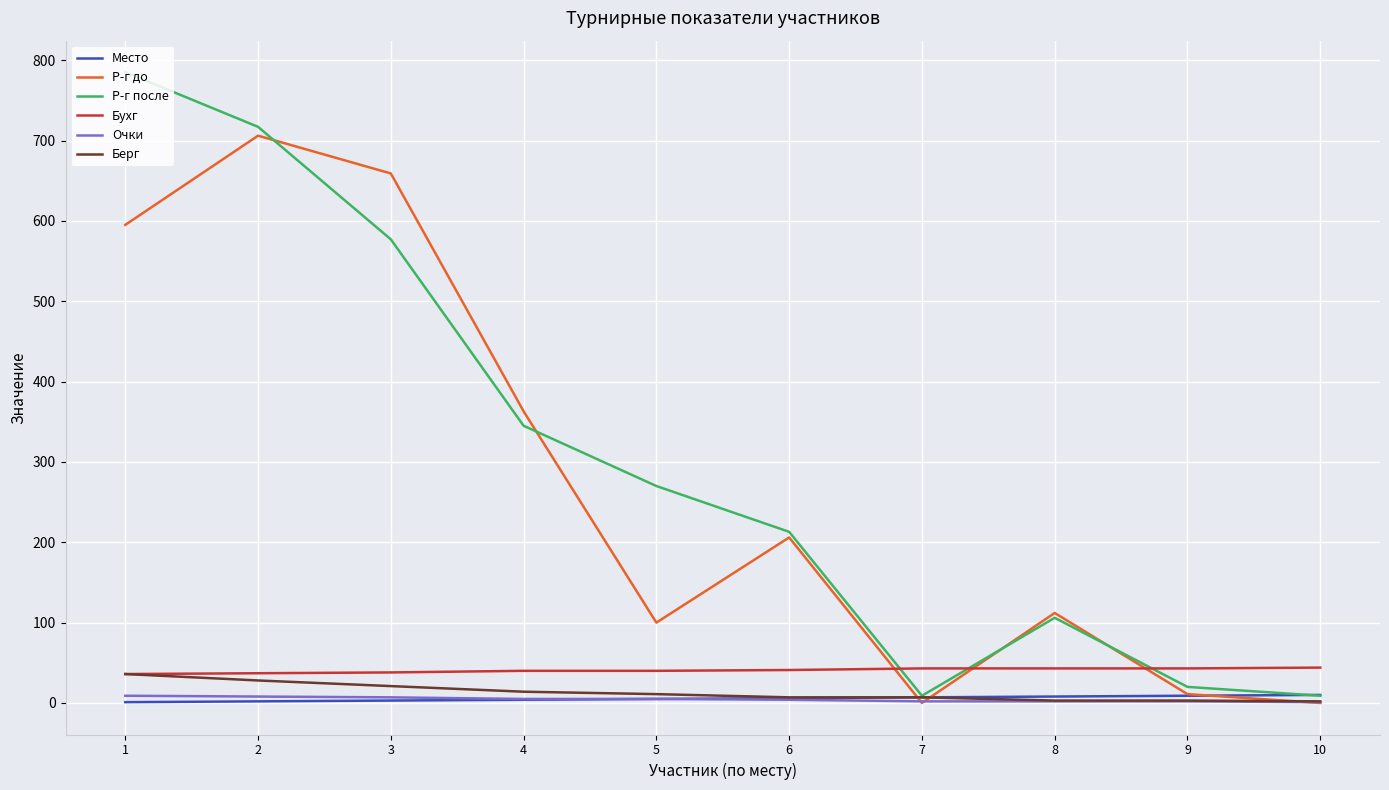

The value of Бухг at 6 is 41. True or false?

True